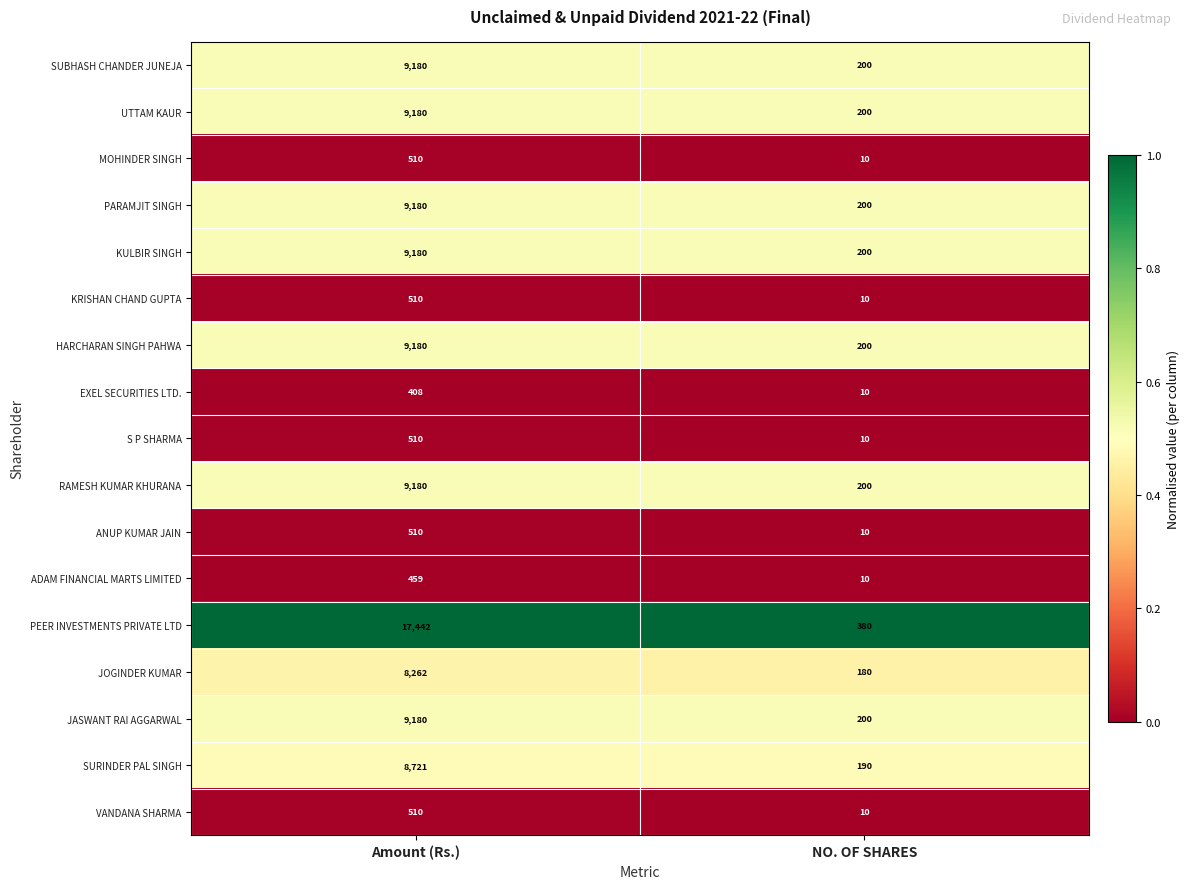

At which category does the chart reach its minimum across all series?

NO. OF SHARES